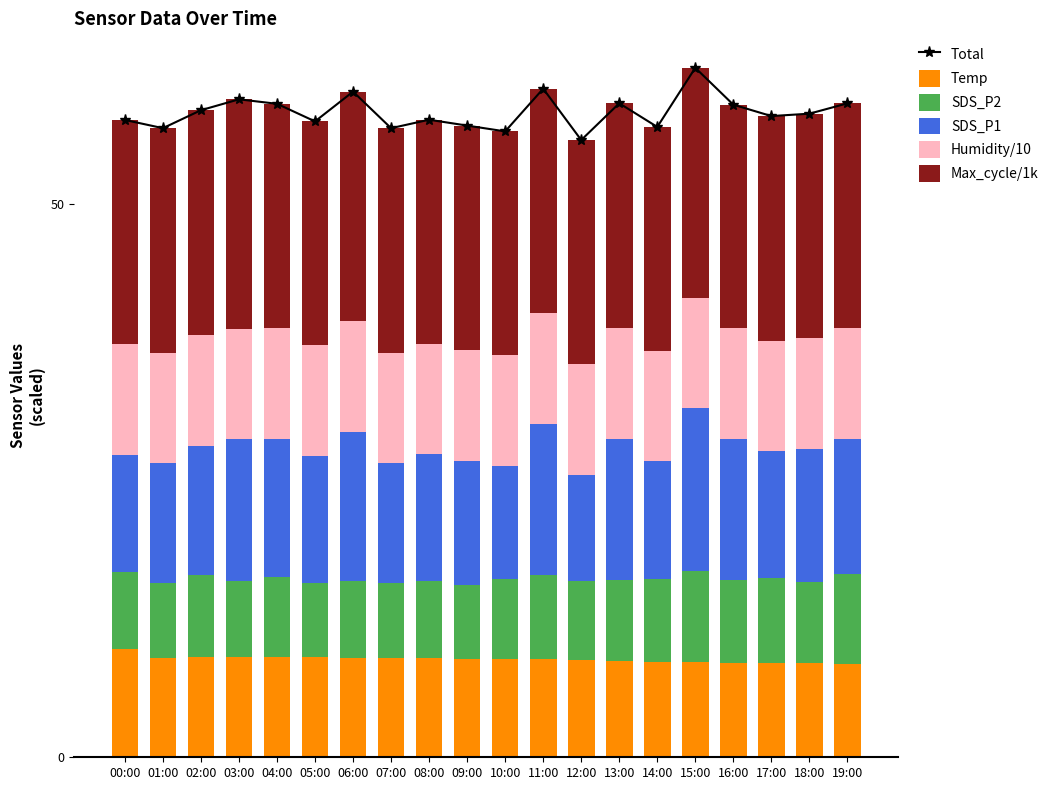

Rank the series by their maximum value, from highest to lowest.

Total, Max_cycle/1k, SDS_P1, Humidity/10, Temp, SDS_P2